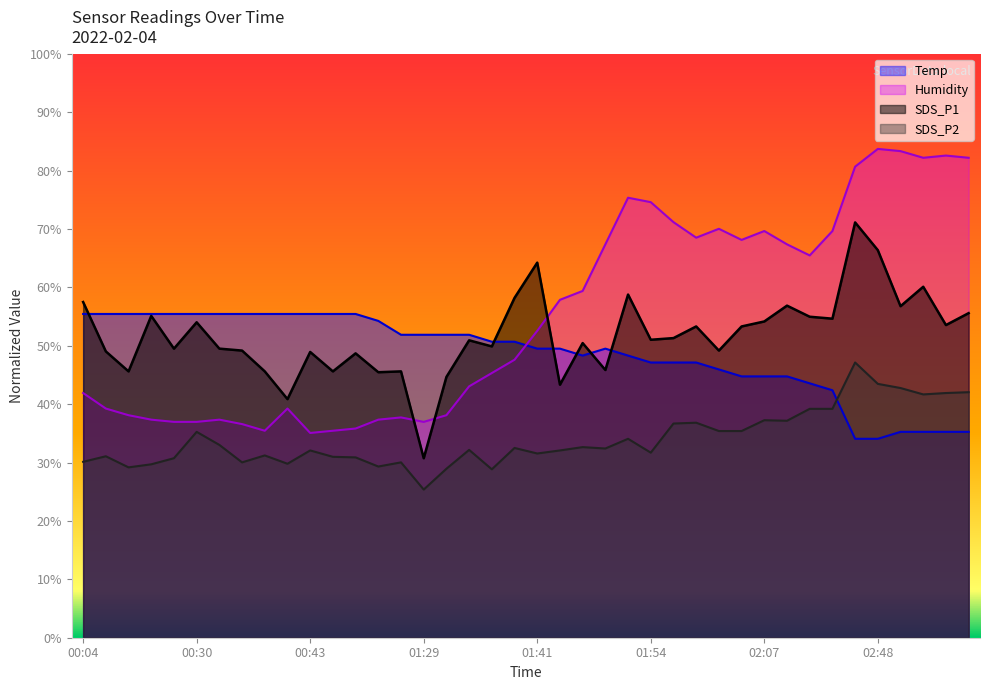

Which series has the largest range (max minus min)?

Humidity